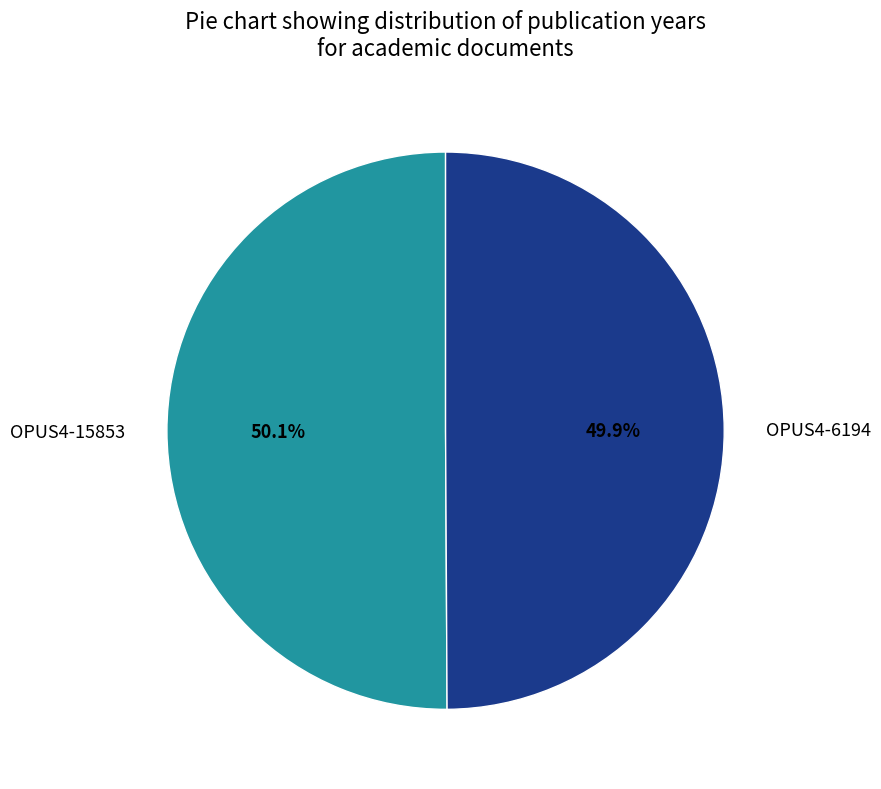

Approximately how many times larger is the value at OPUS4-15853 compared to OPUS4-6194?

1.0